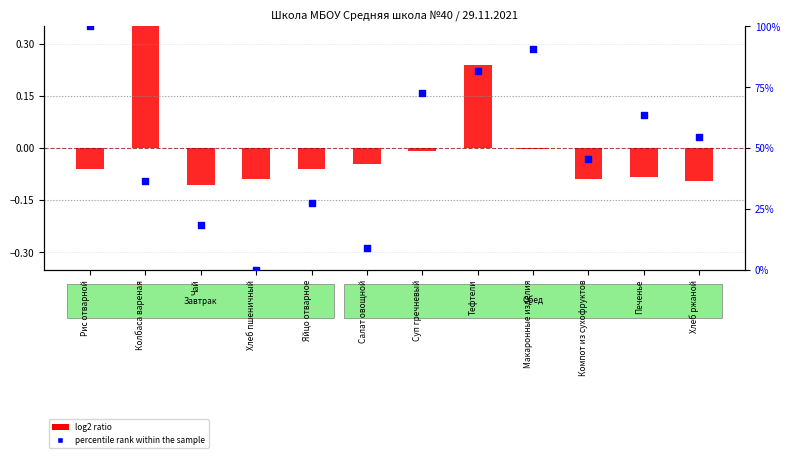

At which category is the sum across all series the highest?

Рис отварной